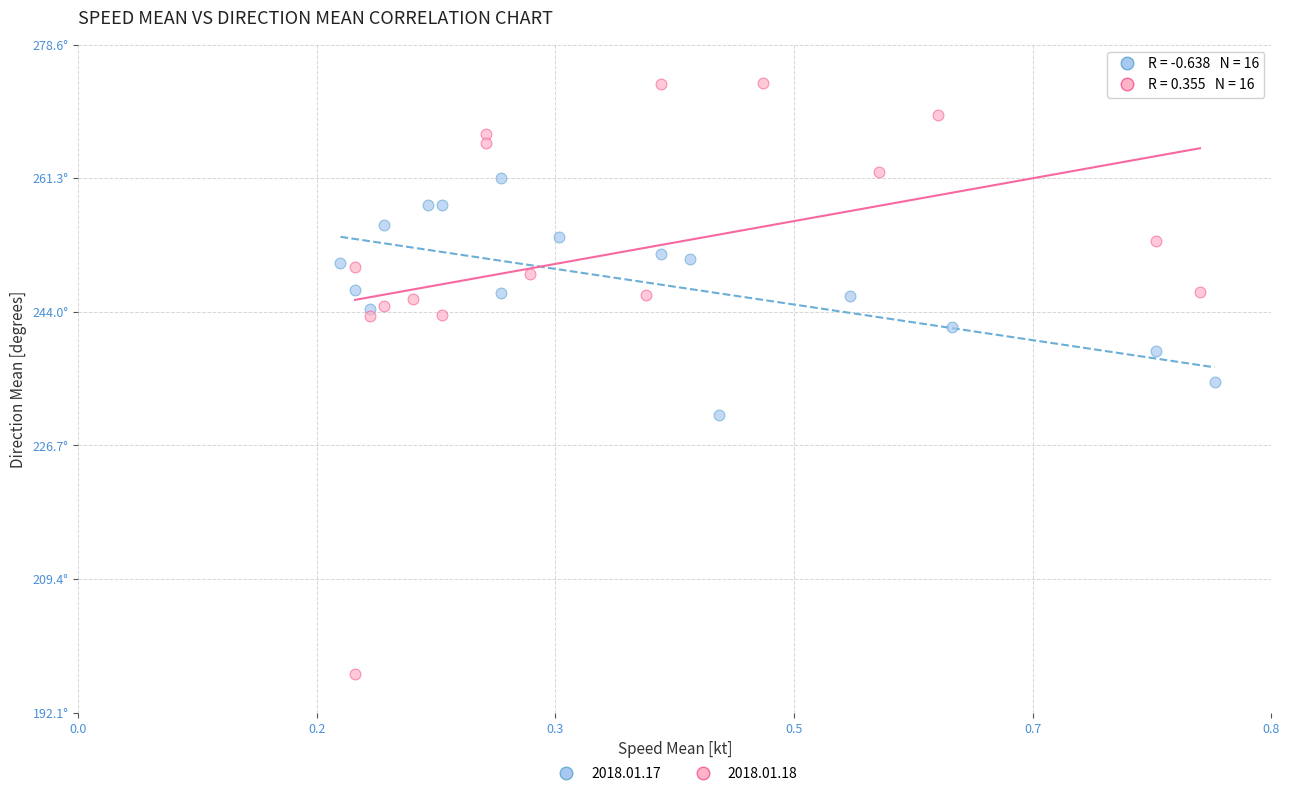

What are all the series names shown in the legend?

2018.01.17, 2018.01.18